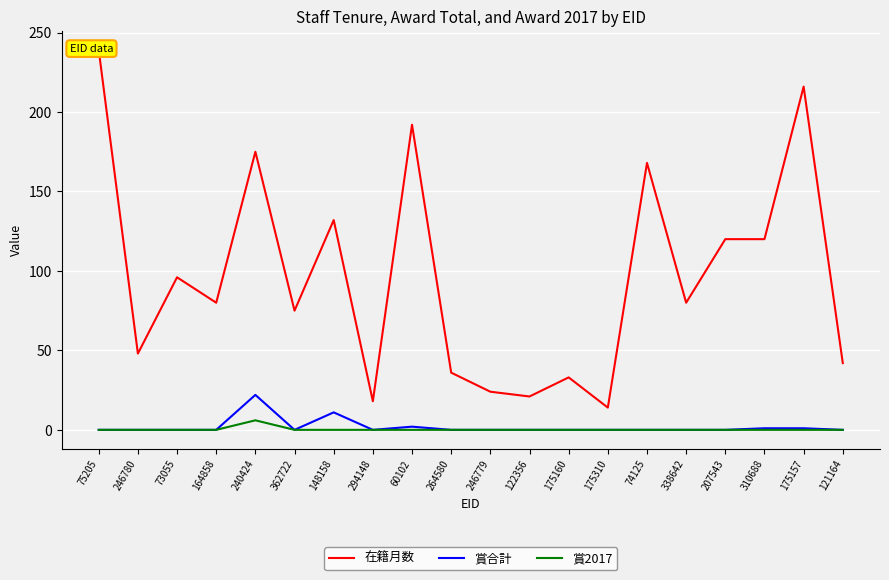

What is the label of the 16th point from the left?

338642